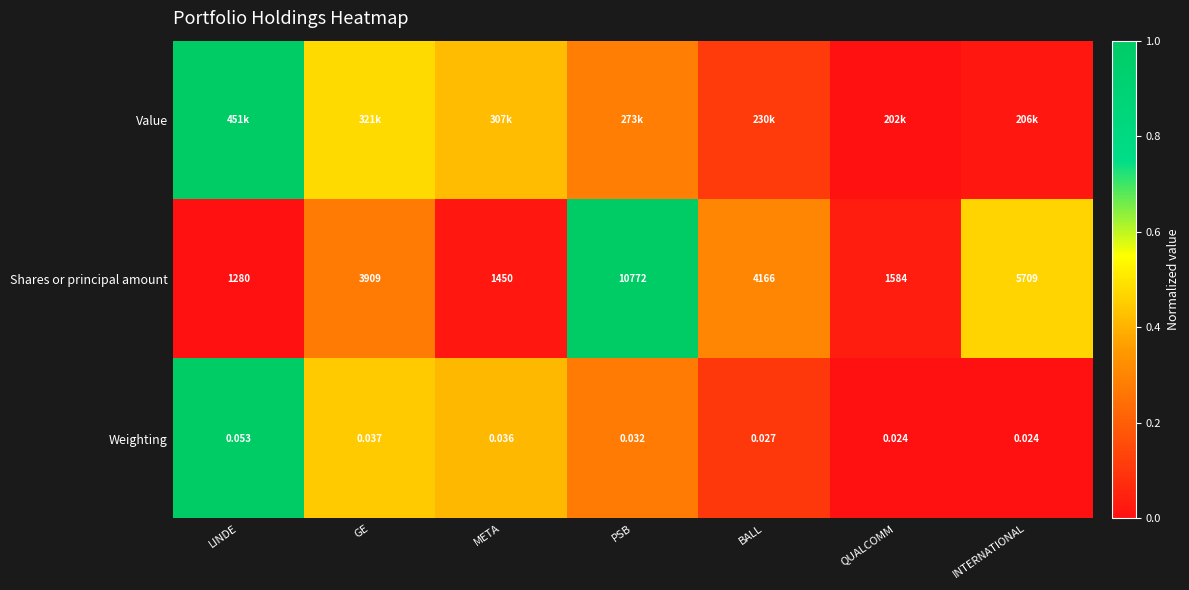

At which label does Shares or principal amount reach its minimum?

LINDE